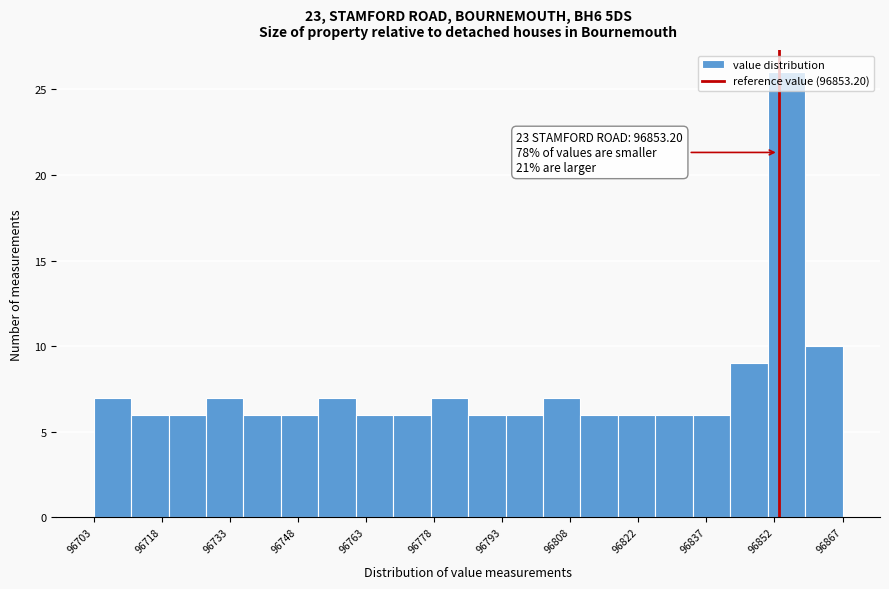

Which range on the x-axis has the tallest bar?

96850 to 96860